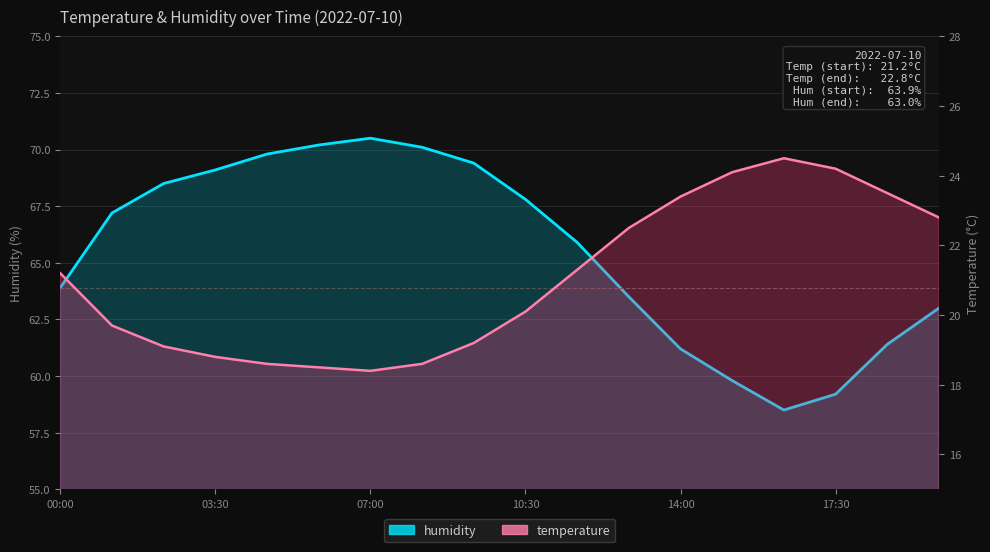

Reading left to right, extract all data points from this chart.

temperature: 00:00=21.2	01:10=19.7	02:20=19.1	03:30=18.8	04:40=18.6	05:50=18.5	07:00=18.4	08:10=18.6	09:20=19.2	10:30=20.1	11:40=21.3	12:50=22.5	14:00=23.4	15:10=24.1	16:20=24.5	17:30=24.2	18:40=23.5	19:50=22.8
humidity: 00:00=63.9	01:10=67.2	02:20=68.5	03:30=69.1	04:40=69.8	05:50=70.2	07:00=70.5	08:10=70.1	09:20=69.4	10:30=67.8	11:40=65.9	12:50=63.5	14:00=61.2	15:10=59.8	16:20=58.5	17:30=59.2	18:40=61.4	19:50=63.0